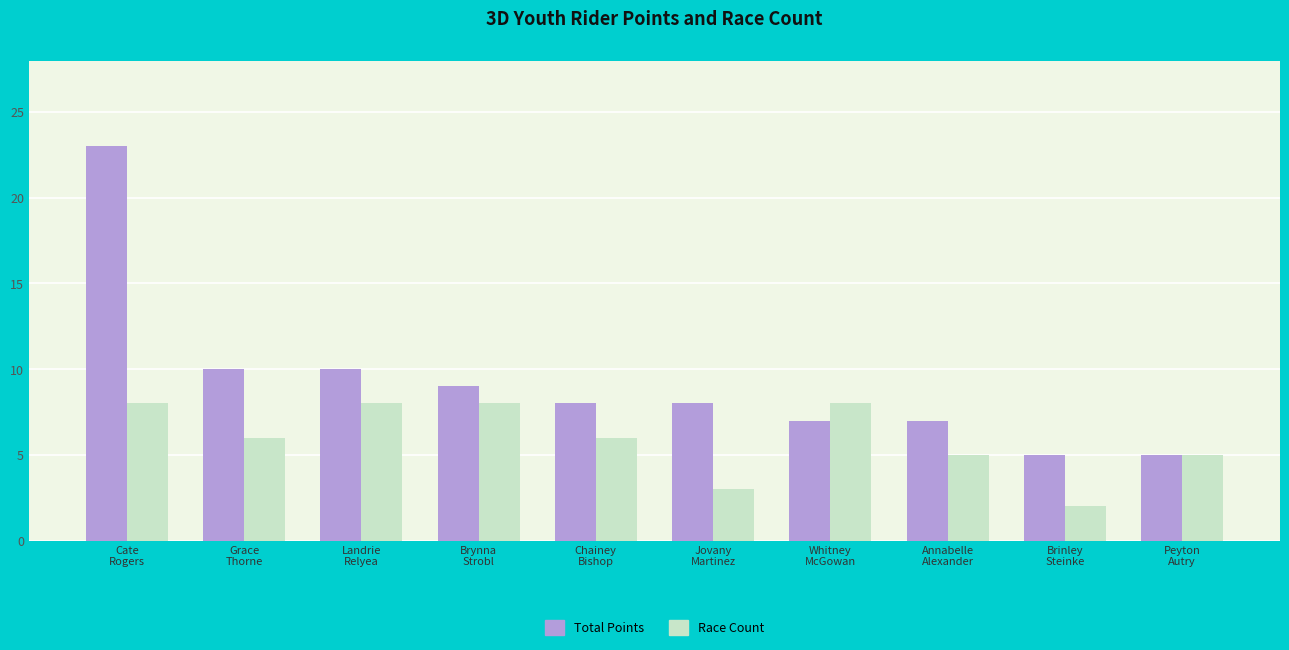

What is the greatest value displayed?

23